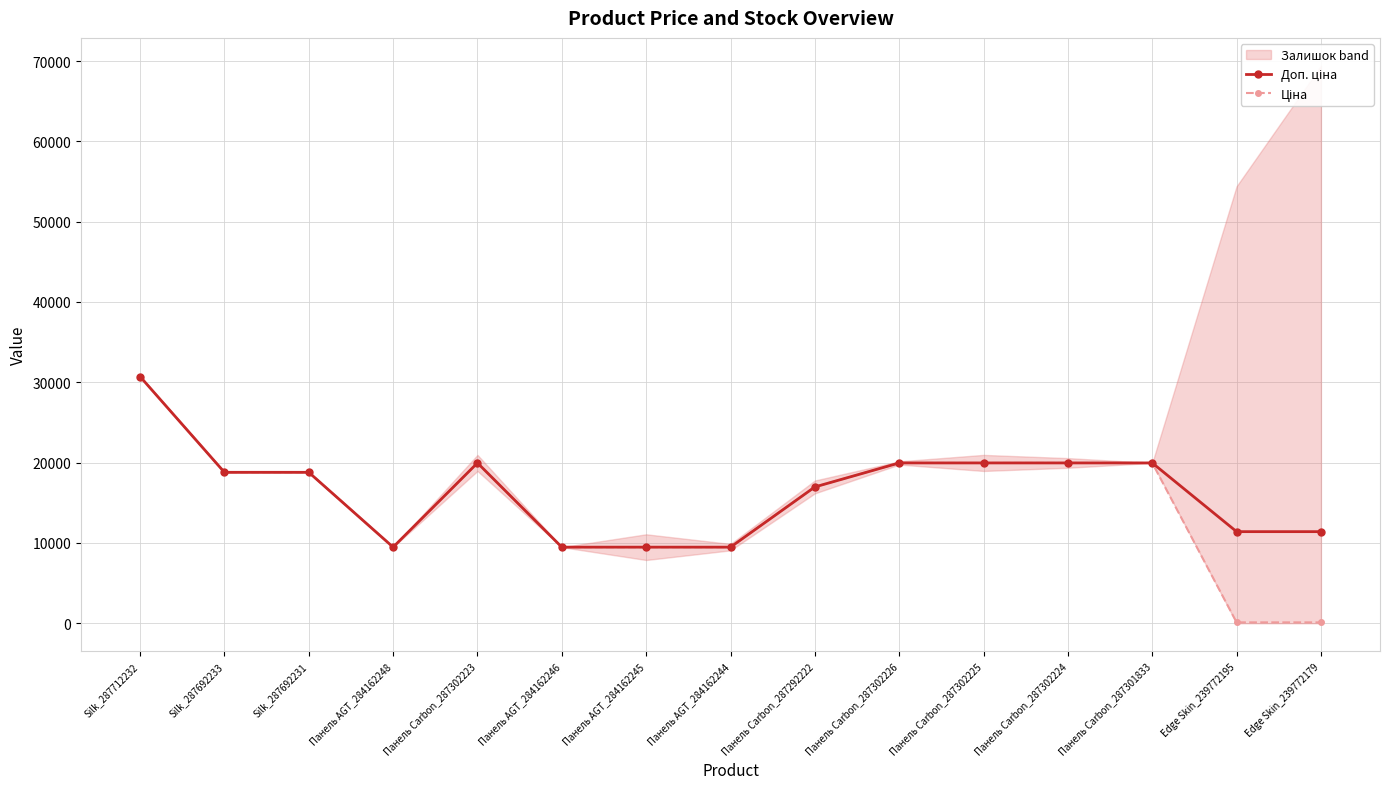

At which category does Ціна reach its first local peak?

Панель Carbon_287302223